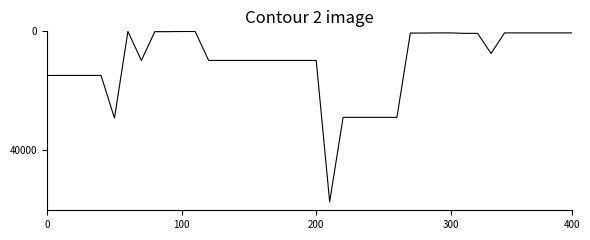

What is the greatest value displayed?

57258.0